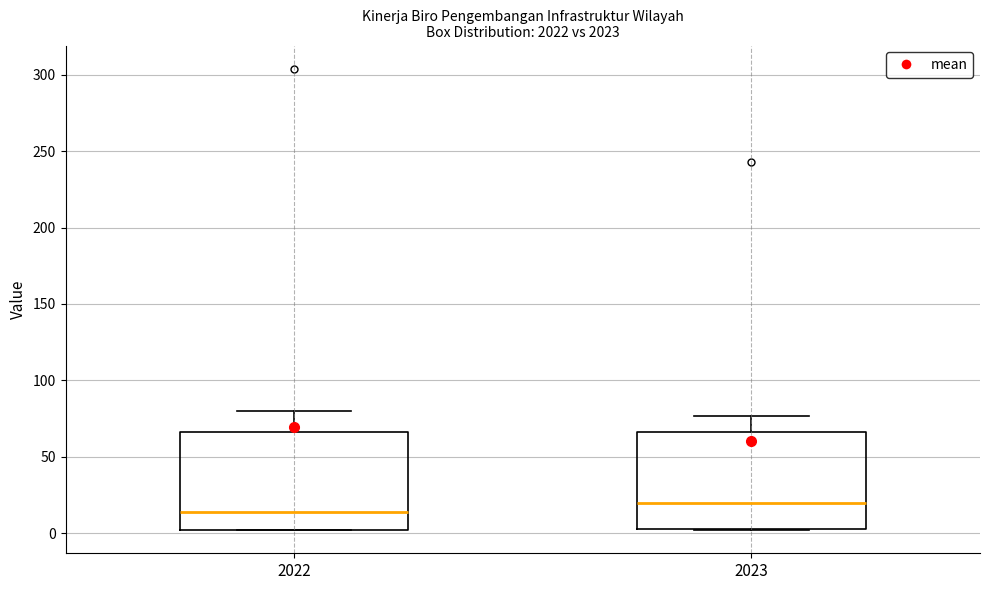

Reading left to right, transcribe this box plot: for each box, give where its median line is, the range the box spans, and where its two whiskers end, as read against the y-axis. The values are not printed on the chart, so give them approximately, as read against the axis.

2022: median 15, box 0 to 65, whiskers 0 to 80
2023: median 20, box 5 to 65, whiskers 0 to 75